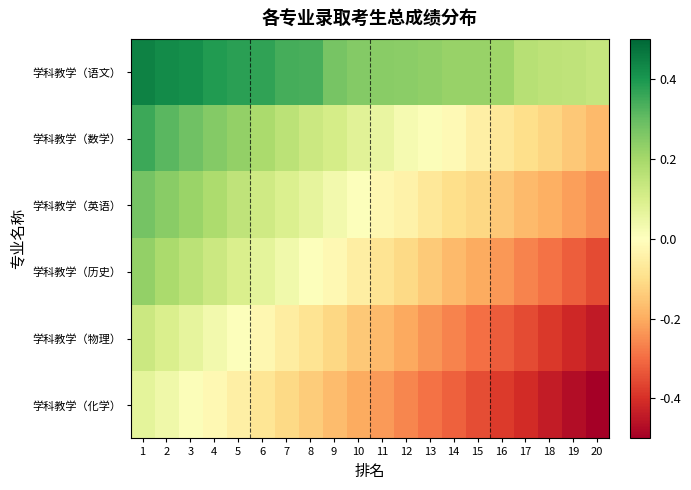

Between 3 and 5, which is larger?

3